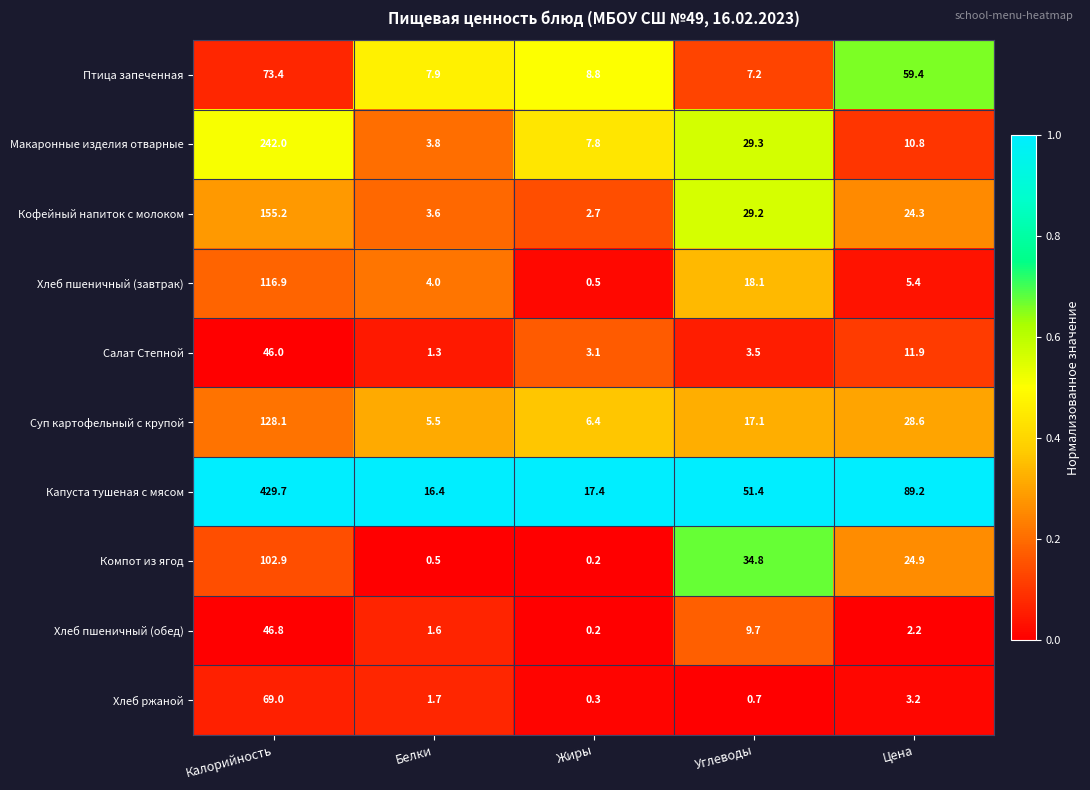

Count the number of data series in this chart.

10